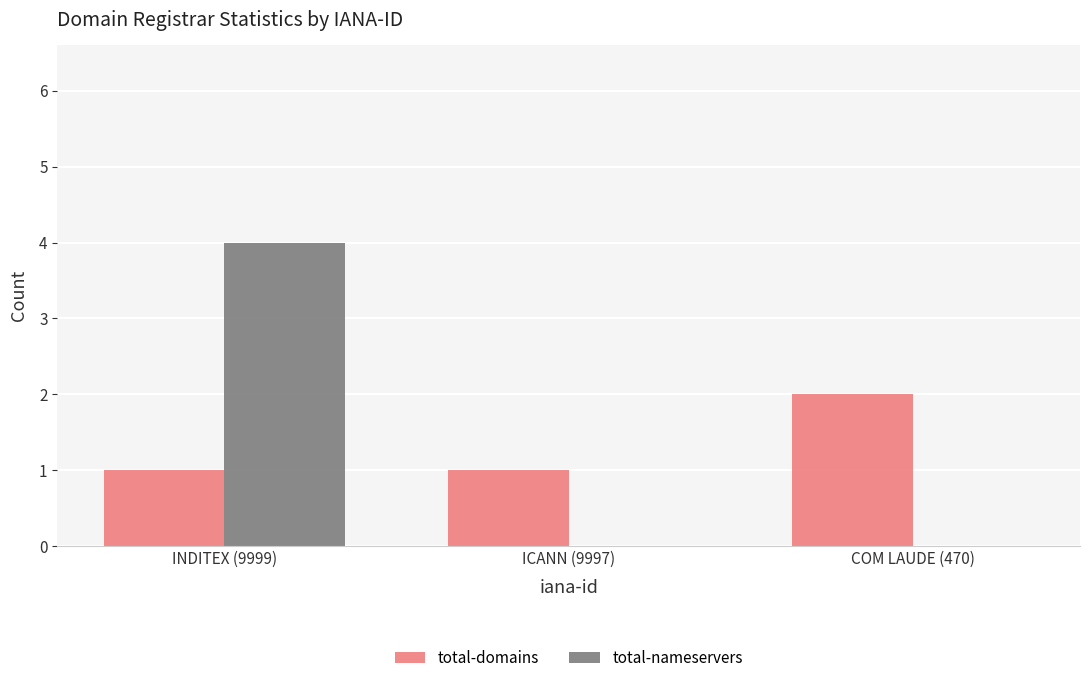

Between INDITEX (9999) and ICANN (9997), which series saw the biggest shift?

total-nameservers